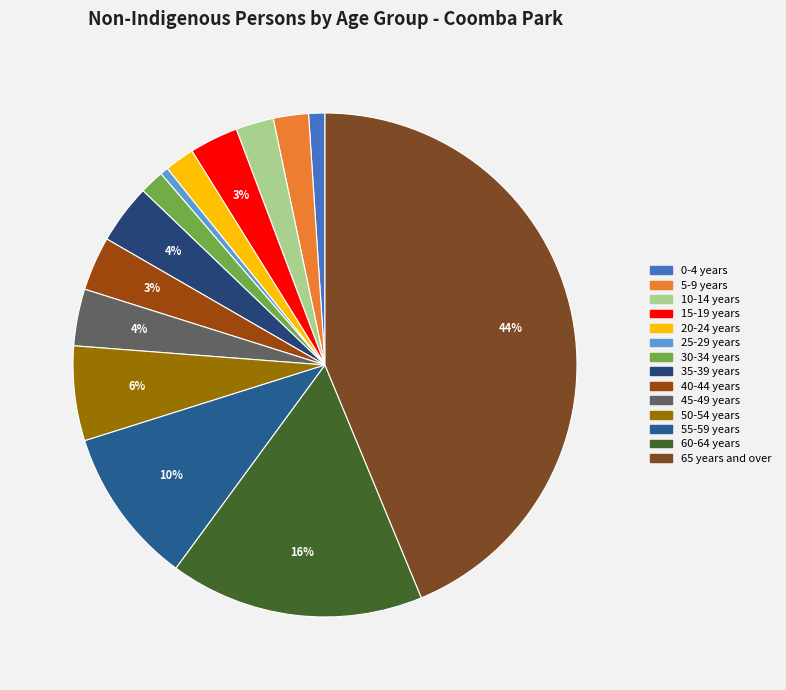

What is the smallest slice in the pie chart?

25-29 years